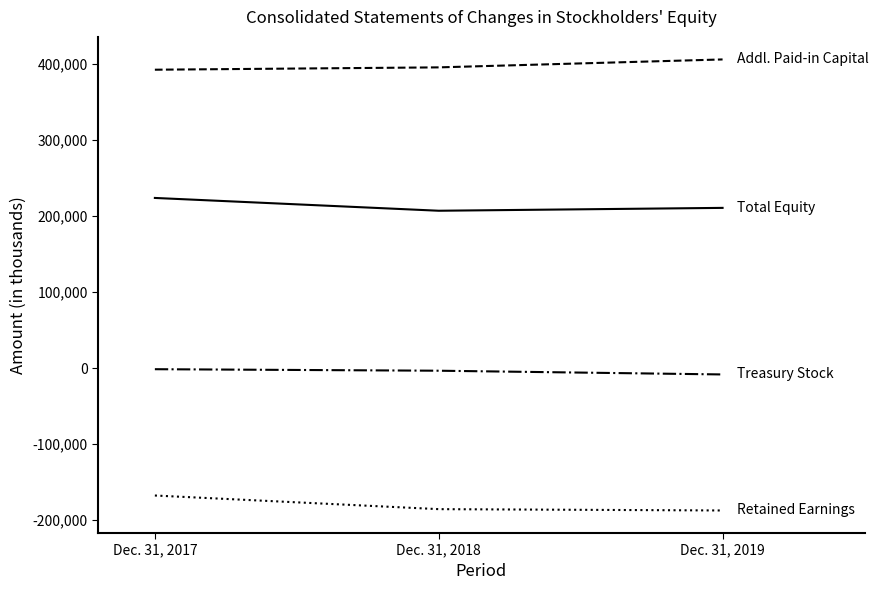

What is the minimum value shown in the chart?

-187116